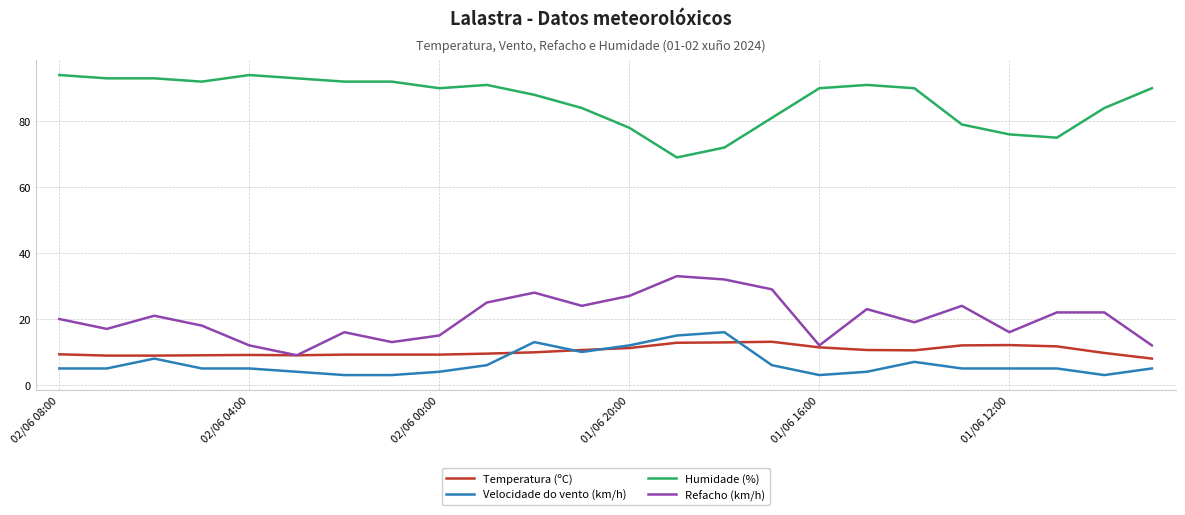

True or false: Humidade (%) and Velocidade do vento (km/h) intersect in this chart.

False